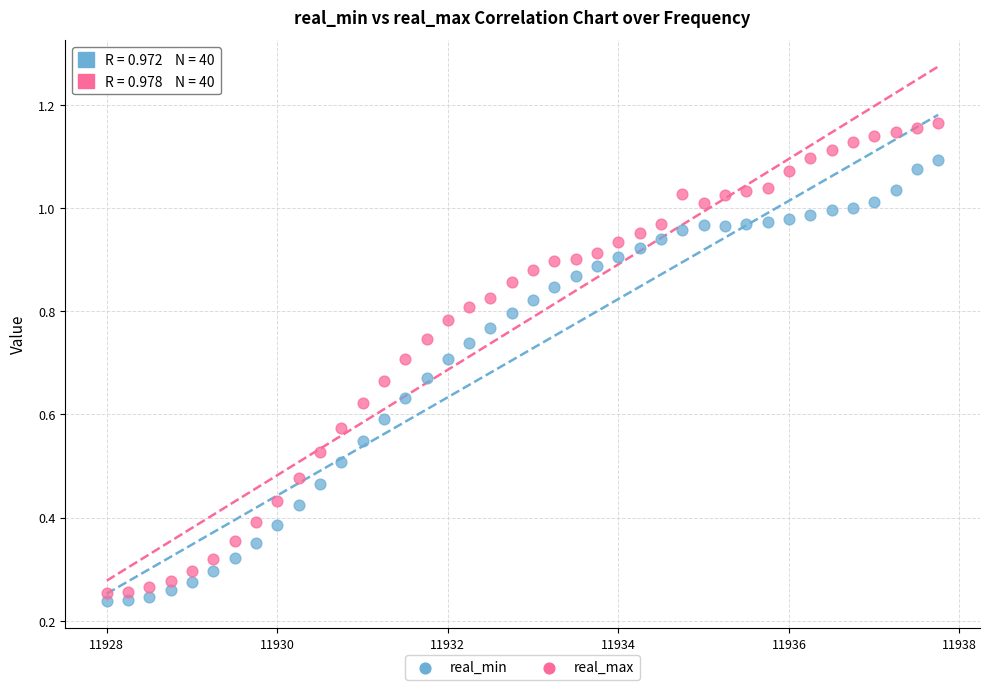

Which series has the largest Y range (max minus min)?

real_max